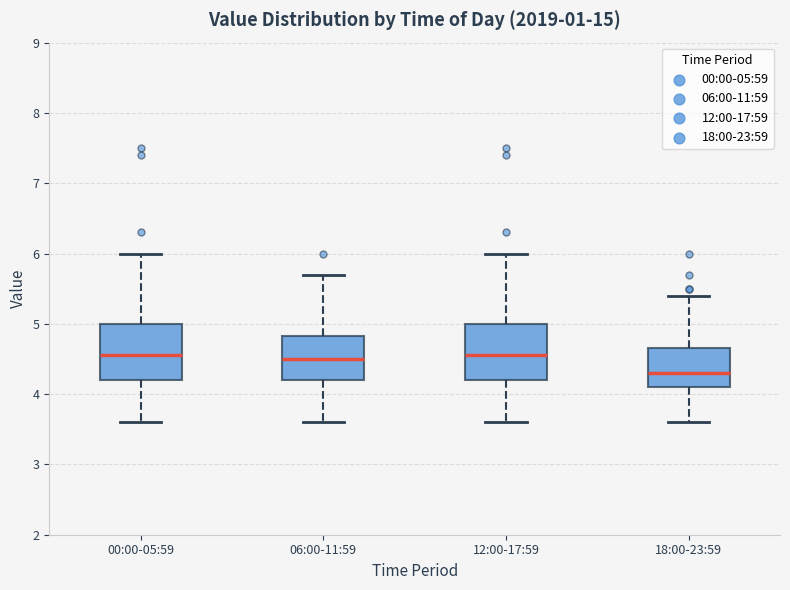

Reading left to right, read every box against the y-axis: the position of its median line, the range the box covers, and the ends of its whiskers. The values are not printed on the chart, so give them approximately, as read against the axis.

00:00-05:59: median 4.6, box 4.2 to 5.0, whiskers 3.6 to 6.0
06:00-11:59: median 4.5, box 4.2 to 4.8, whiskers 3.6 to 5.7
12:00-17:59: median 4.6, box 4.2 to 5.0, whiskers 3.6 to 6.0
18:00-23:59: median 4.3, box 4.1 to 4.7, whiskers 3.6 to 5.4